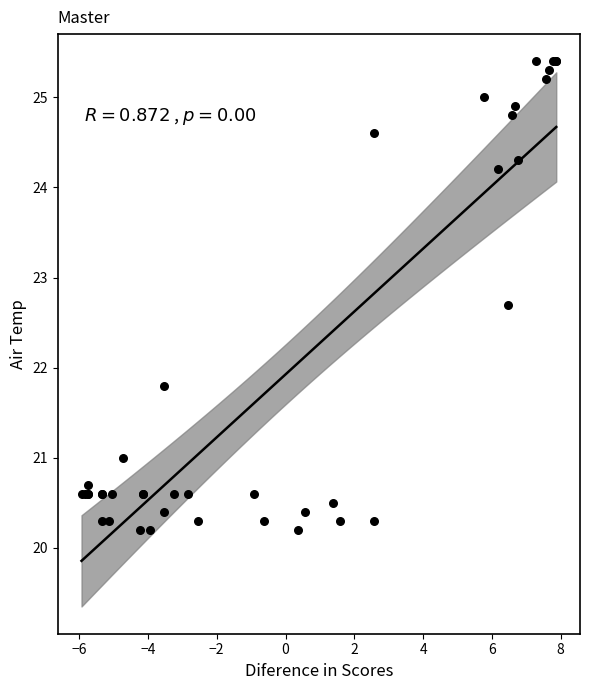

What Y value in the scatter plot is closest to 22?

21.8